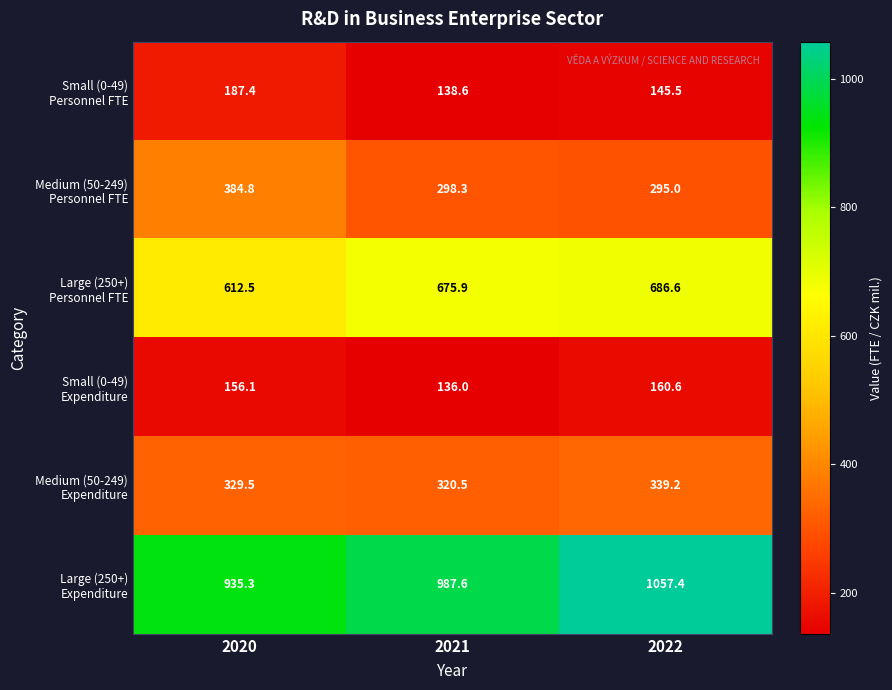

At which category is the sum across all series the highest?

2022